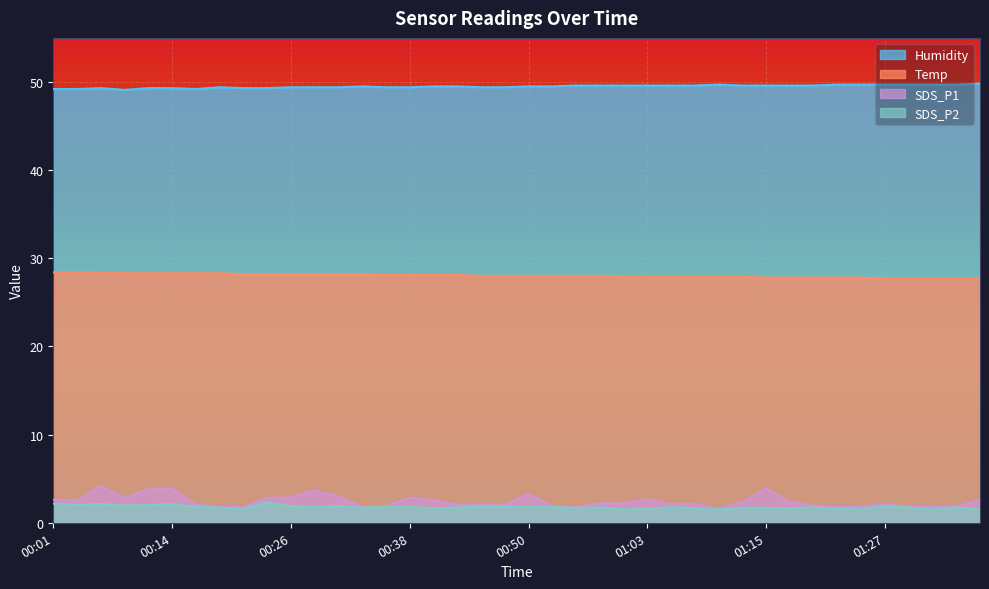

Is it true that SDS_P1 equals 1.1 at 00:53?

False